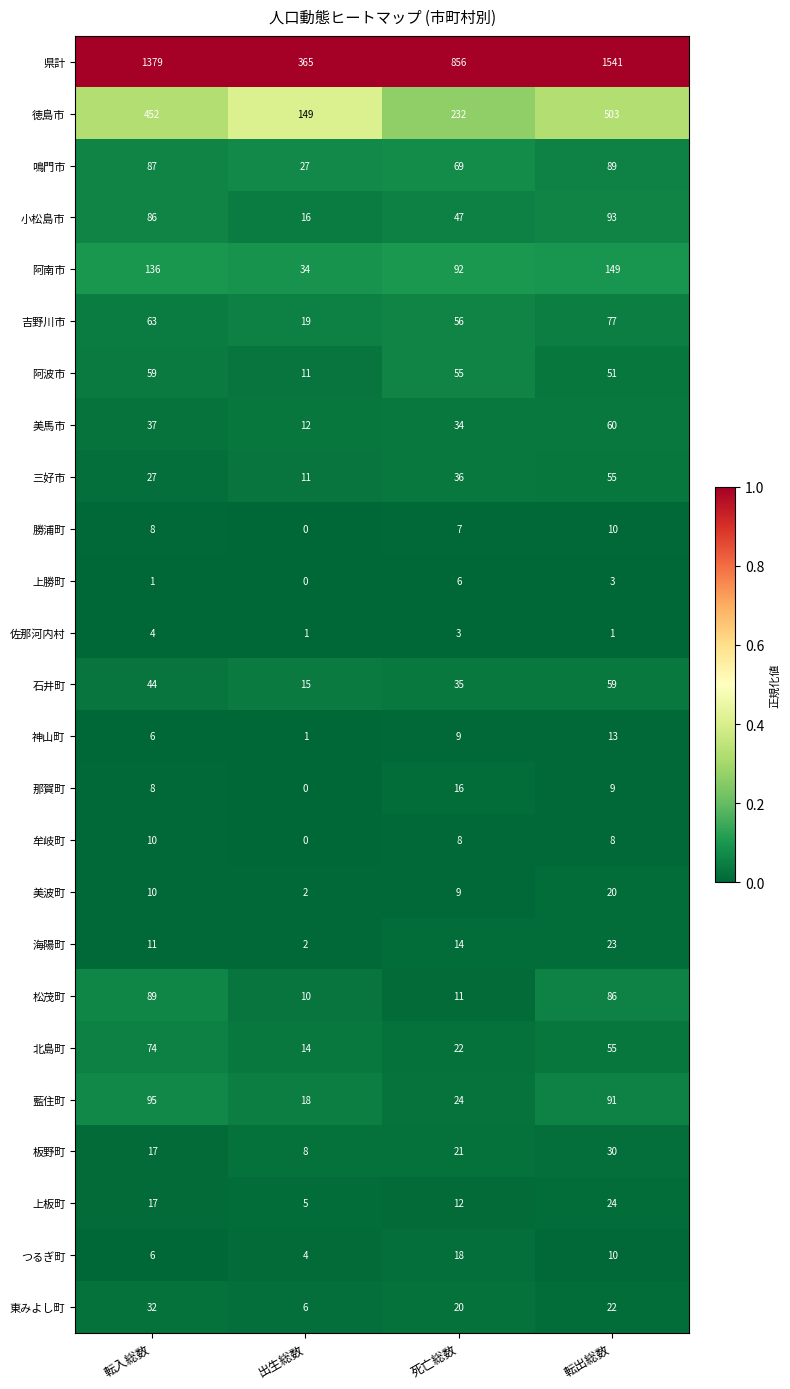

Is it true that 松茂町 equals 2 at 死亡総数?

False